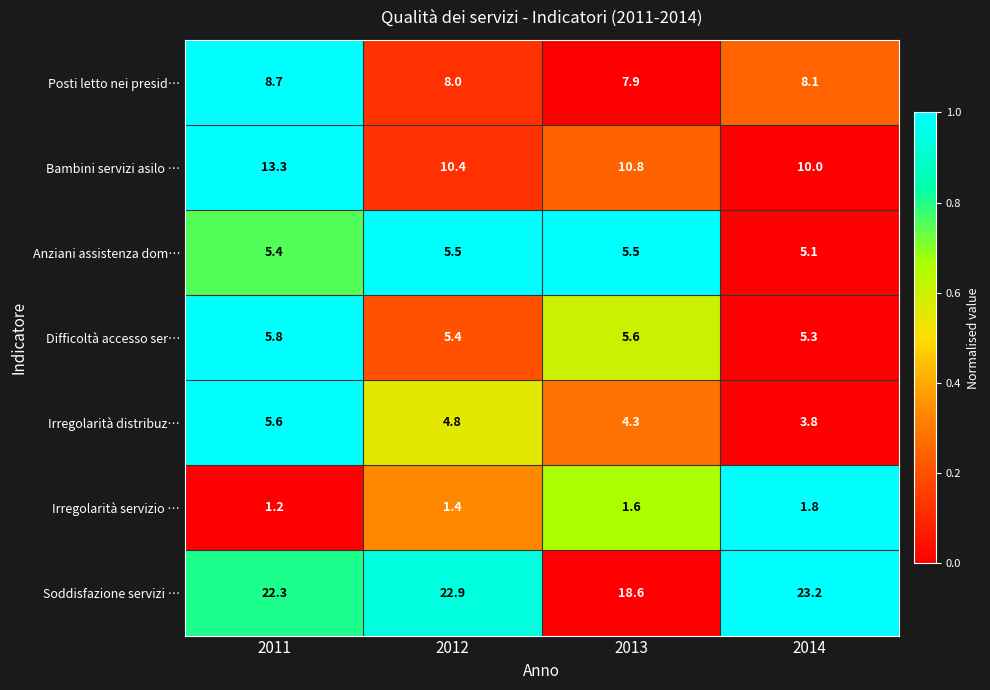

At 2013, list the series in order from largest to smallest.

Soddisfazione servizi …, Bambini servizi asilo …, Posti letto nei presid…, Difficoltà accesso ser…, Anziani assistenza dom…, Irregolarità distribuz…, Irregolarità servizio …